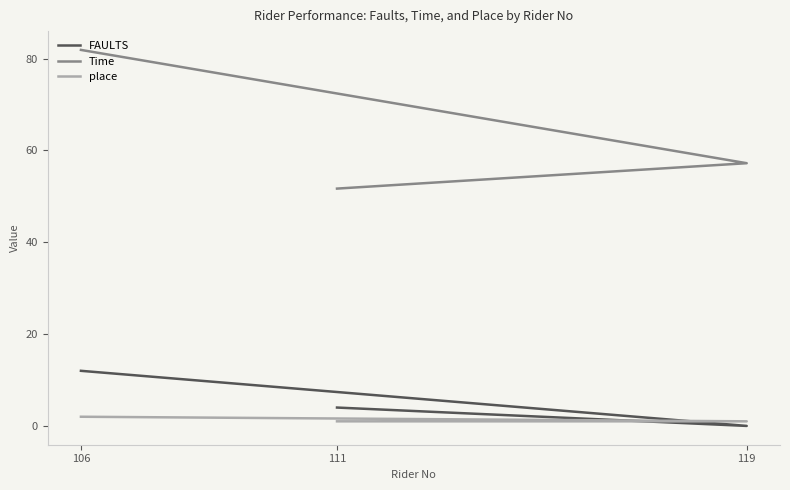

What value does the Time series have at 106?

81.9